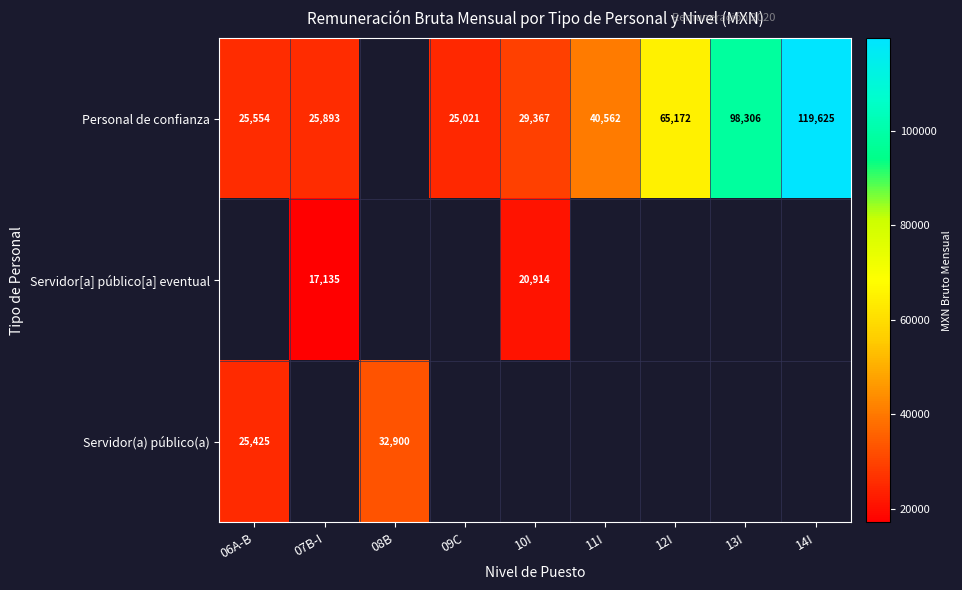

Is the value of Personal de confianza at 11I greater than the value of Servidor[a] público[a] eventual at 10I?

Yes